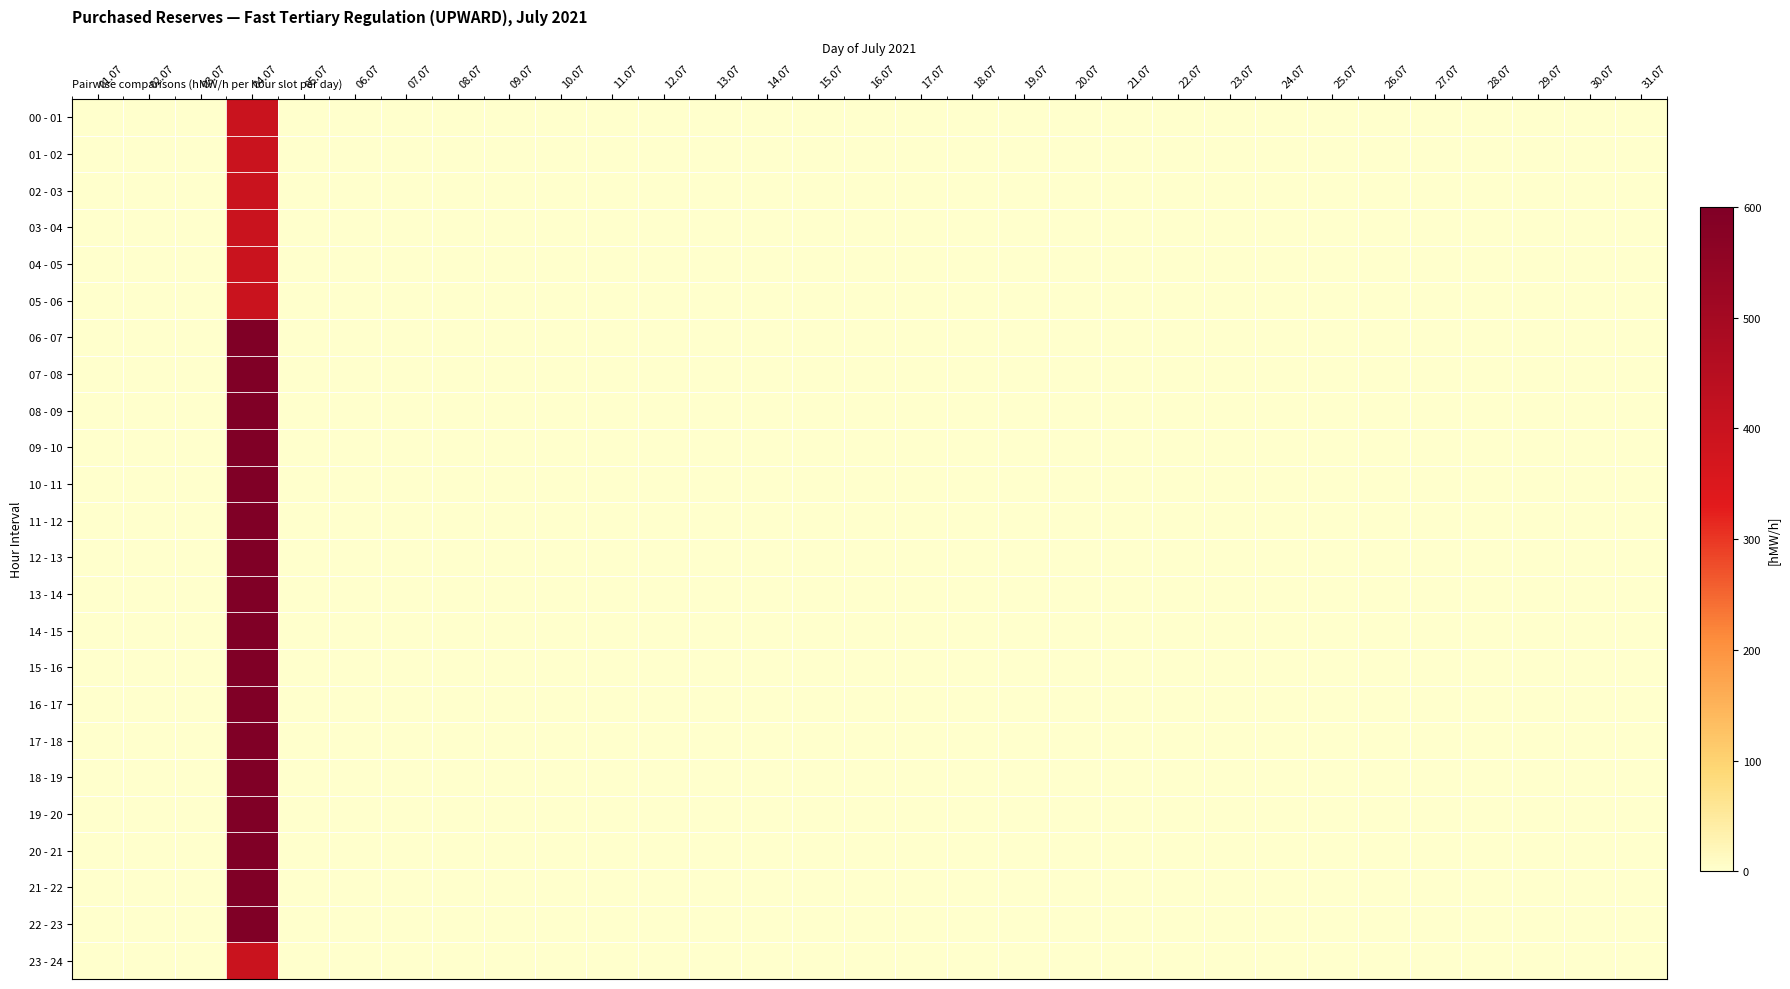

Reading right to left, list all the values displayed in this chart.

00 - 01: 31.07=0	30.07=0	29.07=0	28.07=0	27.07=0	26.07=0	25.07=0	24.07=0	23.07=0	22.07=0	21.07=0	20.07=0	19.07=0	18.07=0	17.07=0	16.07=0	15.07=0	14.07=0	13.07=0	12.07=0	11.07=0	10.07=0	09.07=0	08.07=0	07.07=0	06.07=0	05.07=0	04.07=400	03.07=0	02.07=0	01.07=0
01 - 02: 31.07=0	30.07=0	29.07=0	28.07=0	27.07=0	26.07=0	25.07=0	24.07=0	23.07=0	22.07=0	21.07=0	20.07=0	19.07=0	18.07=0	17.07=0	16.07=0	15.07=0	14.07=0	13.07=0	12.07=0	11.07=0	10.07=0	09.07=0	08.07=0	07.07=0	06.07=0	05.07=0	04.07=400	03.07=0	02.07=0	01.07=0
02 - 03: 31.07=0	30.07=0	29.07=0	28.07=0	27.07=0	26.07=0	25.07=0	24.07=0	23.07=0	22.07=0	21.07=0	20.07=0	19.07=0	18.07=0	17.07=0	16.07=0	15.07=0	14.07=0	13.07=0	12.07=0	11.07=0	10.07=0	09.07=0	08.07=0	07.07=0	06.07=0	05.07=0	04.07=400	03.07=0	02.07=0	01.07=0
03 - 04: 31.07=0	30.07=0	29.07=0	28.07=0	27.07=0	26.07=0	25.07=0	24.07=0	23.07=0	22.07=0	21.07=0	20.07=0	19.07=0	18.07=0	17.07=0	16.07=0	15.07=0	14.07=0	13.07=0	12.07=0	11.07=0	10.07=0	09.07=0	08.07=0	07.07=0	06.07=0	05.07=0	04.07=400	03.07=0	02.07=0	01.07=0
04 - 05: 31.07=0	30.07=0	29.07=0	28.07=0	27.07=0	26.07=0	25.07=0	24.07=0	23.07=0	22.07=0	21.07=0	20.07=0	19.07=0	18.07=0	17.07=0	16.07=0	15.07=0	14.07=0	13.07=0	12.07=0	11.07=0	10.07=0	09.07=0	08.07=0	07.07=0	06.07=0	05.07=0	04.07=400	03.07=0	02.07=0	01.07=0
05 - 06: 31.07=0	30.07=0	29.07=0	28.07=0	27.07=0	26.07=0	25.07=0	24.07=0	23.07=0	22.07=0	21.07=0	20.07=0	19.07=0	18.07=0	17.07=0	16.07=0	15.07=0	14.07=0	13.07=0	12.07=0	11.07=0	10.07=0	09.07=0	08.07=0	07.07=0	06.07=0	05.07=0	04.07=400	03.07=0	02.07=0	01.07=0
06 - 07: 31.07=0	30.07=0	29.07=0	28.07=0	27.07=0	26.07=0	25.07=0	24.07=0	23.07=0	22.07=0	21.07=0	20.07=0	19.07=0	18.07=0	17.07=0	16.07=0	15.07=0	14.07=0	13.07=0	12.07=0	11.07=0	10.07=0	09.07=0	08.07=0	07.07=0	06.07=0	05.07=0	04.07=600	03.07=0	02.07=0	01.07=0
07 - 08: 31.07=0	30.07=0	29.07=0	28.07=0	27.07=0	26.07=0	25.07=0	24.07=0	23.07=0	22.07=0	21.07=0	20.07=0	19.07=0	18.07=0	17.07=0	16.07=0	15.07=0	14.07=0	13.07=0	12.07=0	11.07=0	10.07=0	09.07=0	08.07=0	07.07=0	06.07=0	05.07=0	04.07=600	03.07=0	02.07=0	01.07=0
08 - 09: 31.07=0	30.07=0	29.07=0	28.07=0	27.07=0	26.07=0	25.07=0	24.07=0	23.07=0	22.07=0	21.07=0	20.07=0	19.07=0	18.07=0	17.07=0	16.07=0	15.07=0	14.07=0	13.07=0	12.07=0	11.07=0	10.07=0	09.07=0	08.07=0	07.07=0	06.07=0	05.07=0	04.07=600	03.07=0	02.07=0	01.07=0
09 - 10: 31.07=0	30.07=0	29.07=0	28.07=0	27.07=0	26.07=0	25.07=0	24.07=0	23.07=0	22.07=0	21.07=0	20.07=0	19.07=0	18.07=0	17.07=0	16.07=0	15.07=0	14.07=0	13.07=0	12.07=0	11.07=0	10.07=0	09.07=0	08.07=0	07.07=0	06.07=0	05.07=0	04.07=600	03.07=0	02.07=0	01.07=0
10 - 11: 31.07=0	30.07=0	29.07=0	28.07=0	27.07=0	26.07=0	25.07=0	24.07=0	23.07=0	22.07=0	21.07=0	20.07=0	19.07=0	18.07=0	17.07=0	16.07=0	15.07=0	14.07=0	13.07=0	12.07=0	11.07=0	10.07=0	09.07=0	08.07=0	07.07=0	06.07=0	05.07=0	04.07=600	03.07=0	02.07=0	01.07=0
11 - 12: 31.07=0	30.07=0	29.07=0	28.07=0	27.07=0	26.07=0	25.07=0	24.07=0	23.07=0	22.07=0	21.07=0	20.07=0	19.07=0	18.07=0	17.07=0	16.07=0	15.07=0	14.07=0	13.07=0	12.07=0	11.07=0	10.07=0	09.07=0	08.07=0	07.07=0	06.07=0	05.07=0	04.07=600	03.07=0	02.07=0	01.07=0
12 - 13: 31.07=0	30.07=0	29.07=0	28.07=0	27.07=0	26.07=0	25.07=0	24.07=0	23.07=0	22.07=0	21.07=0	20.07=0	19.07=0	18.07=0	17.07=0	16.07=0	15.07=0	14.07=0	13.07=0	12.07=0	11.07=0	10.07=0	09.07=0	08.07=0	07.07=0	06.07=0	05.07=0	04.07=600	03.07=0	02.07=0	01.07=0
13 - 14: 31.07=0	30.07=0	29.07=0	28.07=0	27.07=0	26.07=0	25.07=0	24.07=0	23.07=0	22.07=0	21.07=0	20.07=0	19.07=0	18.07=0	17.07=0	16.07=0	15.07=0	14.07=0	13.07=0	12.07=0	11.07=0	10.07=0	09.07=0	08.07=0	07.07=0	06.07=0	05.07=0	04.07=600	03.07=0	02.07=0	01.07=0
14 - 15: 31.07=0	30.07=0	29.07=0	28.07=0	27.07=0	26.07=0	25.07=0	24.07=0	23.07=0	22.07=0	21.07=0	20.07=0	19.07=0	18.07=0	17.07=0	16.07=0	15.07=0	14.07=0	13.07=0	12.07=0	11.07=0	10.07=0	09.07=0	08.07=0	07.07=0	06.07=0	05.07=0	04.07=600	03.07=0	02.07=0	01.07=0
15 - 16: 31.07=0	30.07=0	29.07=0	28.07=0	27.07=0	26.07=0	25.07=0	24.07=0	23.07=0	22.07=0	21.07=0	20.07=0	19.07=0	18.07=0	17.07=0	16.07=0	15.07=0	14.07=0	13.07=0	12.07=0	11.07=0	10.07=0	09.07=0	08.07=0	07.07=0	06.07=0	05.07=0	04.07=600	03.07=0	02.07=0	01.07=0
16 - 17: 31.07=0	30.07=0	29.07=0	28.07=0	27.07=0	26.07=0	25.07=0	24.07=0	23.07=0	22.07=0	21.07=0	20.07=0	19.07=0	18.07=0	17.07=0	16.07=0	15.07=0	14.07=0	13.07=0	12.07=0	11.07=0	10.07=0	09.07=0	08.07=0	07.07=0	06.07=0	05.07=0	04.07=600	03.07=0	02.07=0	01.07=0
17 - 18: 31.07=0	30.07=0	29.07=0	28.07=0	27.07=0	26.07=0	25.07=0	24.07=0	23.07=0	22.07=0	21.07=0	20.07=0	19.07=0	18.07=0	17.07=0	16.07=0	15.07=0	14.07=0	13.07=0	12.07=0	11.07=0	10.07=0	09.07=0	08.07=0	07.07=0	06.07=0	05.07=0	04.07=600	03.07=0	02.07=0	01.07=0
18 - 19: 31.07=0	30.07=0	29.07=0	28.07=0	27.07=0	26.07=0	25.07=0	24.07=0	23.07=0	22.07=0	21.07=0	20.07=0	19.07=0	18.07=0	17.07=0	16.07=0	15.07=0	14.07=0	13.07=0	12.07=0	11.07=0	10.07=0	09.07=0	08.07=0	07.07=0	06.07=0	05.07=0	04.07=600	03.07=0	02.07=0	01.07=0
19 - 20: 31.07=0	30.07=0	29.07=0	28.07=0	27.07=0	26.07=0	25.07=0	24.07=0	23.07=0	22.07=0	21.07=0	20.07=0	19.07=0	18.07=0	17.07=0	16.07=0	15.07=0	14.07=0	13.07=0	12.07=0	11.07=0	10.07=0	09.07=0	08.07=0	07.07=0	06.07=0	05.07=0	04.07=600	03.07=0	02.07=0	01.07=0
20 - 21: 31.07=0	30.07=0	29.07=0	28.07=0	27.07=0	26.07=0	25.07=0	24.07=0	23.07=0	22.07=0	21.07=0	20.07=0	19.07=0	18.07=0	17.07=0	16.07=0	15.07=0	14.07=0	13.07=0	12.07=0	11.07=0	10.07=0	09.07=0	08.07=0	07.07=0	06.07=0	05.07=0	04.07=600	03.07=0	02.07=0	01.07=0
21 - 22: 31.07=0	30.07=0	29.07=0	28.07=0	27.07=0	26.07=0	25.07=0	24.07=0	23.07=0	22.07=0	21.07=0	20.07=0	19.07=0	18.07=0	17.07=0	16.07=0	15.07=0	14.07=0	13.07=0	12.07=0	11.07=0	10.07=0	09.07=0	08.07=0	07.07=0	06.07=0	05.07=0	04.07=600	03.07=0	02.07=0	01.07=0
22 - 23: 31.07=0	30.07=0	29.07=0	28.07=0	27.07=0	26.07=0	25.07=0	24.07=0	23.07=0	22.07=0	21.07=0	20.07=0	19.07=0	18.07=0	17.07=0	16.07=0	15.07=0	14.07=0	13.07=0	12.07=0	11.07=0	10.07=0	09.07=0	08.07=0	07.07=0	06.07=0	05.07=0	04.07=600	03.07=0	02.07=0	01.07=0
23 - 24: 31.07=0	30.07=0	29.07=0	28.07=0	27.07=0	26.07=0	25.07=0	24.07=0	23.07=0	22.07=0	21.07=0	20.07=0	19.07=0	18.07=0	17.07=0	16.07=0	15.07=0	14.07=0	13.07=0	12.07=0	11.07=0	10.07=0	09.07=0	08.07=0	07.07=0	06.07=0	05.07=0	04.07=400	03.07=0	02.07=0	01.07=0